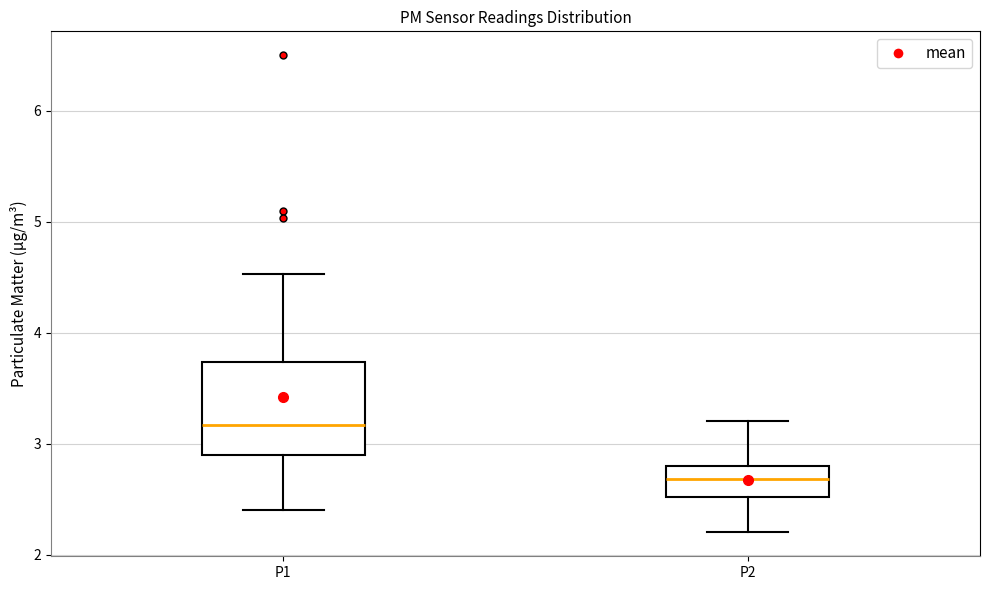

Reading left to right, transcribe this box plot: for each box, give where its median line is, the range the box spans, and where its two whiskers end, as read against the y-axis. The values are not printed on the chart, so give them approximately, as read against the axis.

P1: median 3.2, box 2.9 to 3.7, whiskers 2.4 to 4.5
P2: median 2.7, box 2.5 to 2.8, whiskers 2.2 to 3.2